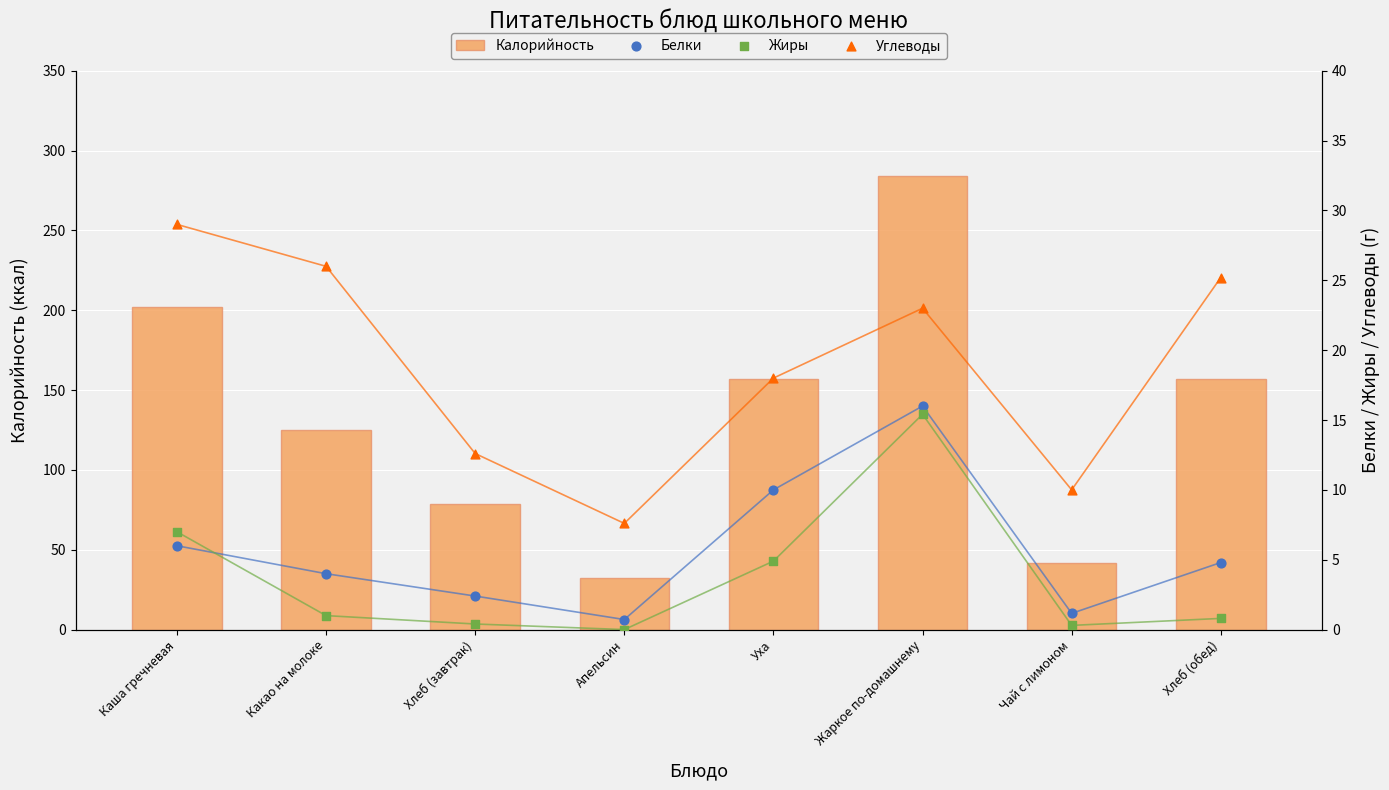

At how many categories does at least one series exceed 273?

1